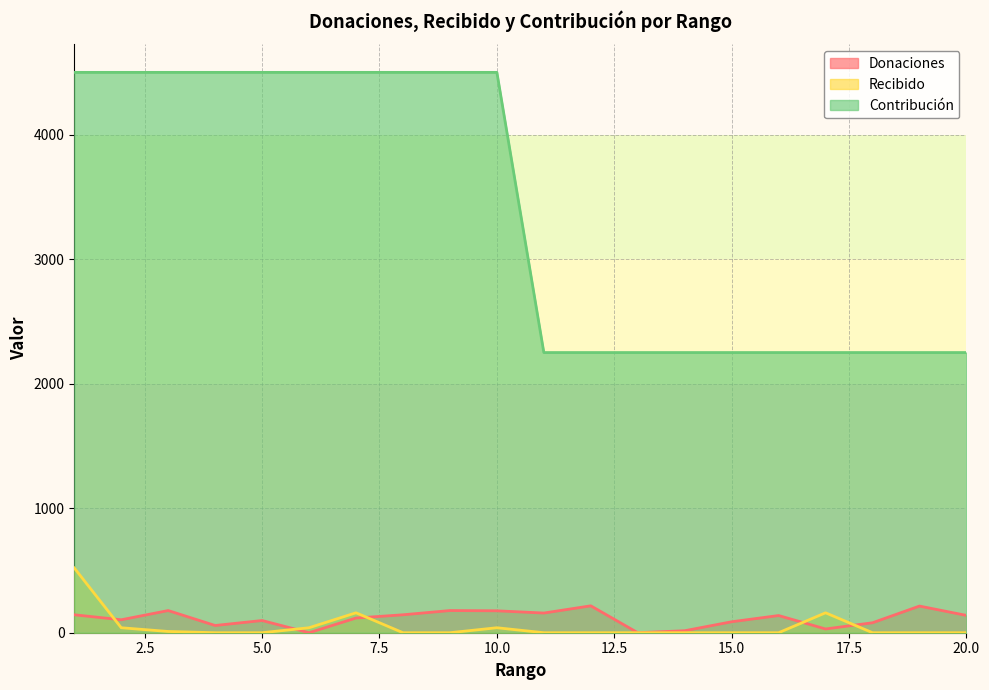

What is the spread (max minus min) of values at 1?

4356